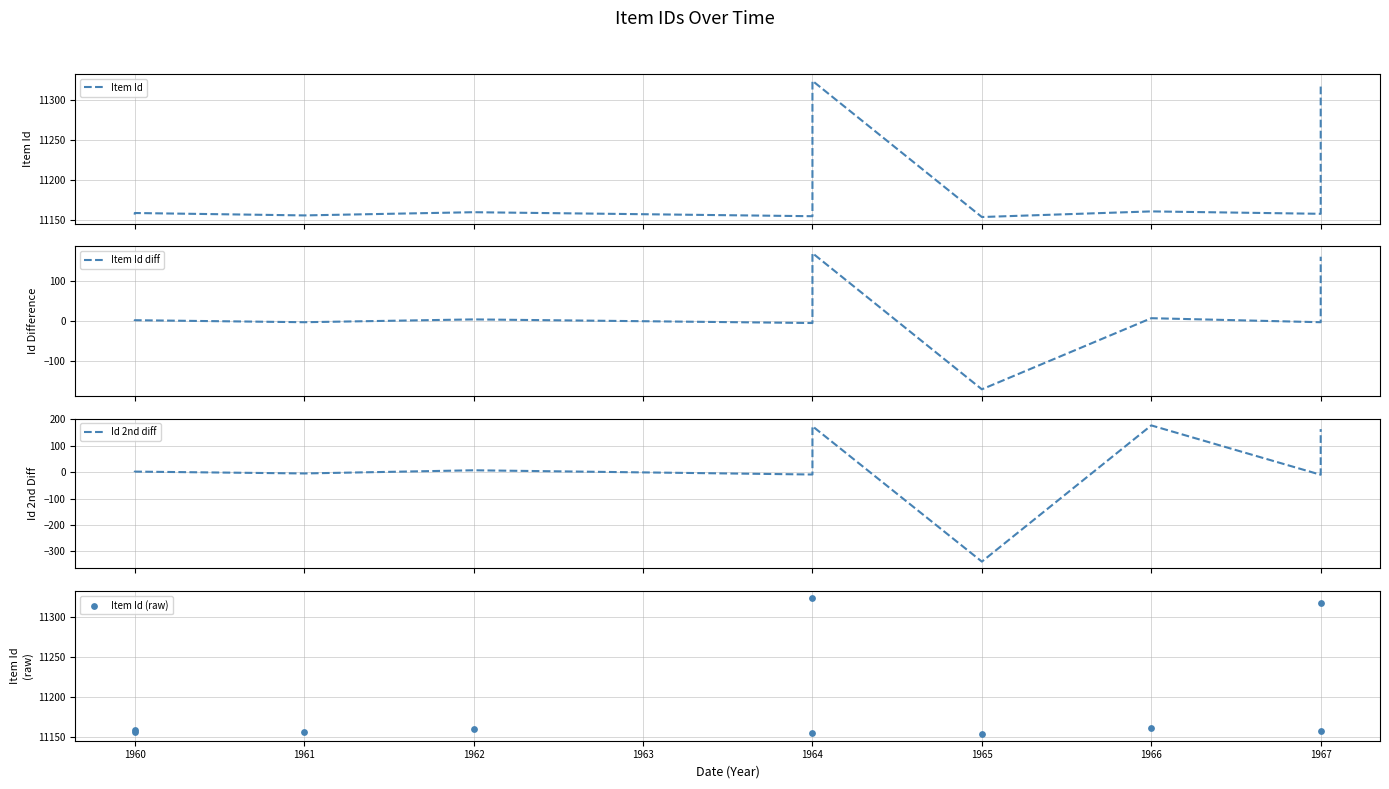

What are all the series names shown in the legend?

Item Id, Item Id diff, Id 2nd diff, Item Id (raw)